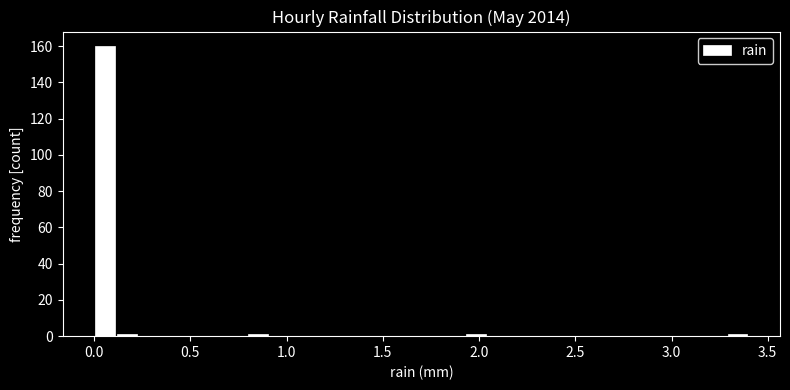

Read against the x-axis, roughly where is the centre of the tallest bar?

0.05